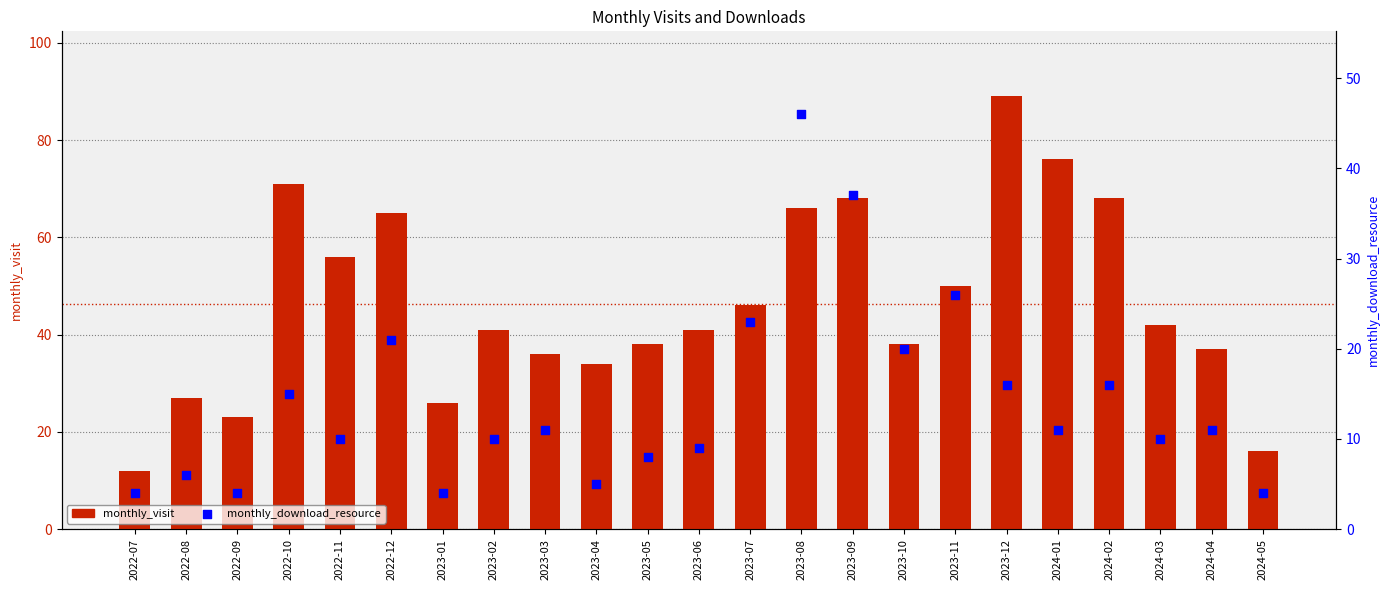

Which series contains the highest Y value?

monthly_visit